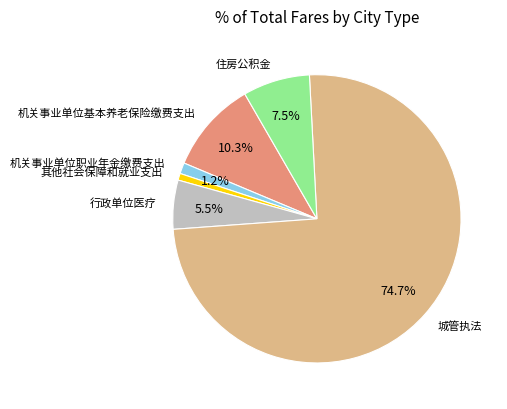

To the nearest percent, what percentage of the pie is 城管执法?

75%